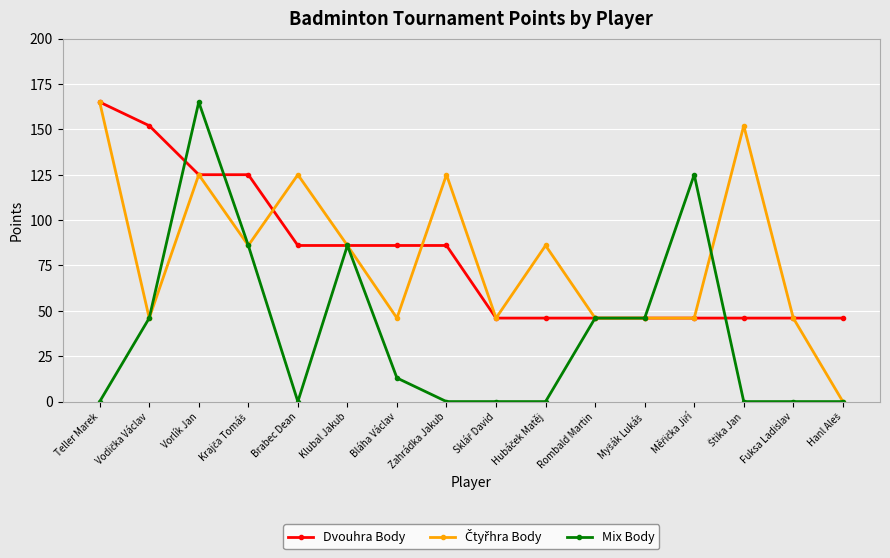

The value of Mix Body at Klubal Jakub is 121. True or false?

False